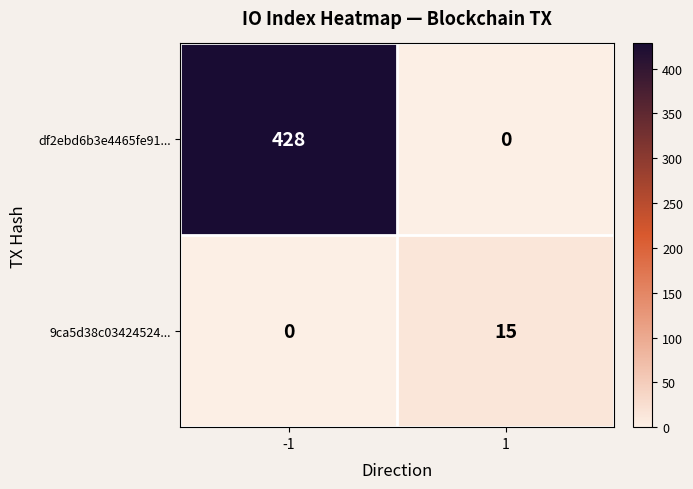

True or false: 9ca5d38c03424524... has a value of 6 at -1.

False